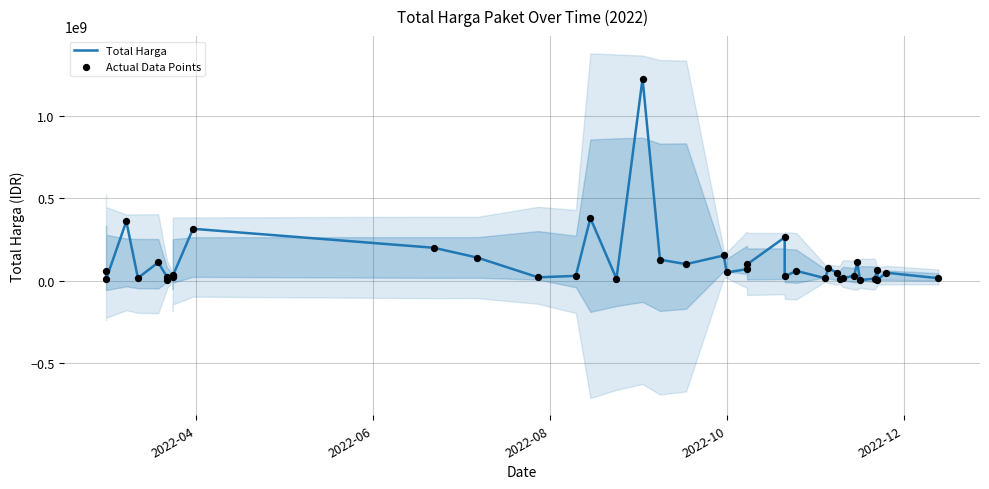

What are all the series names shown in the legend?

Total Harga, Actual Data Points